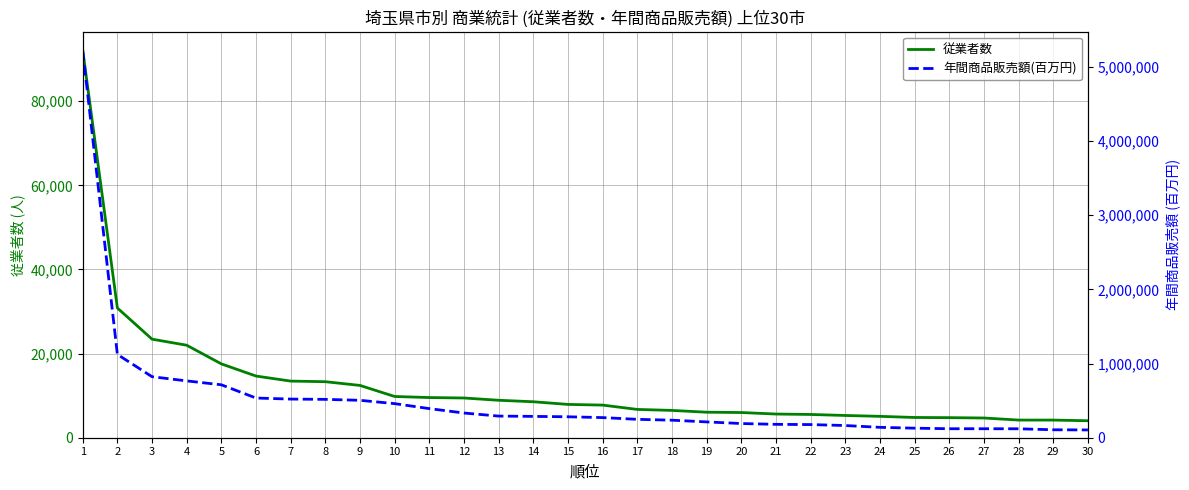

At which label does 従業者数 reach its peak?

1